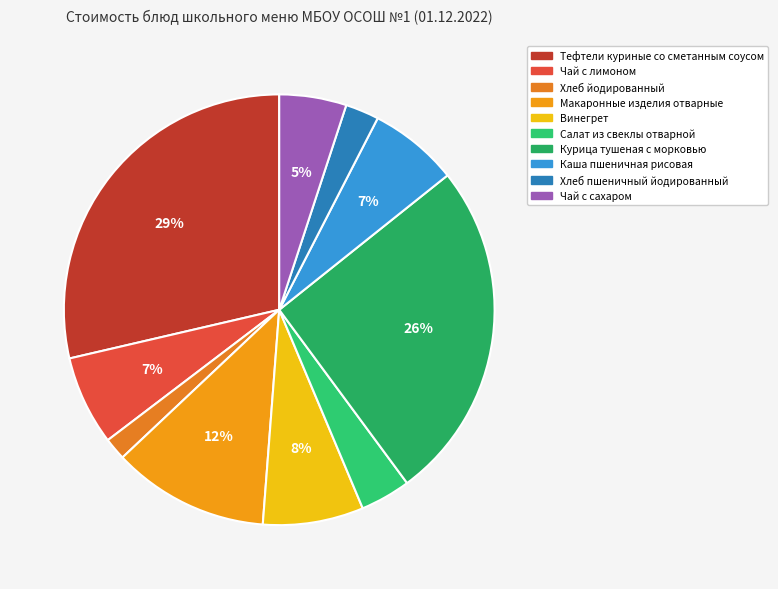

Which slice is the smallest?

Хлеб йодированный